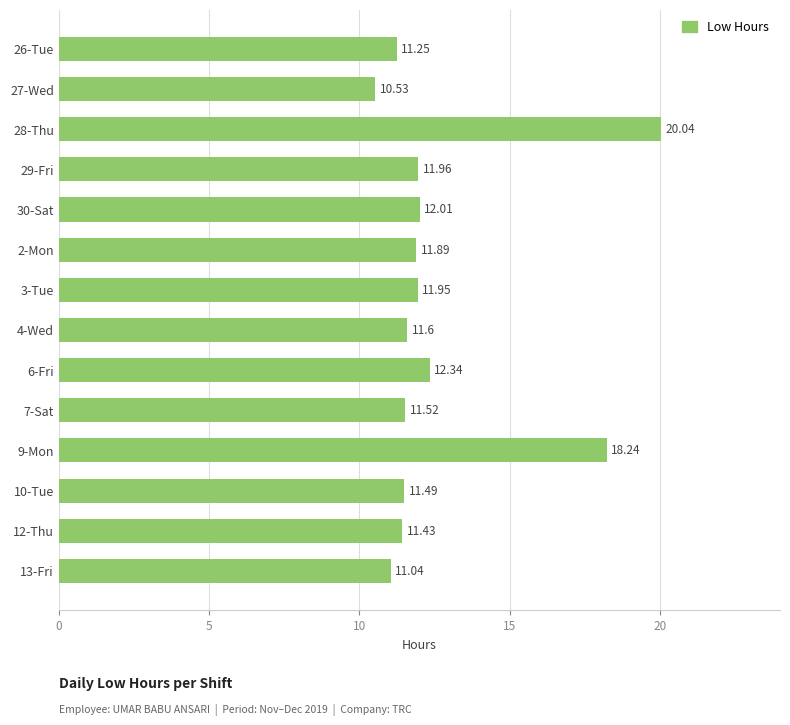

What is the sum of all values?

177.3